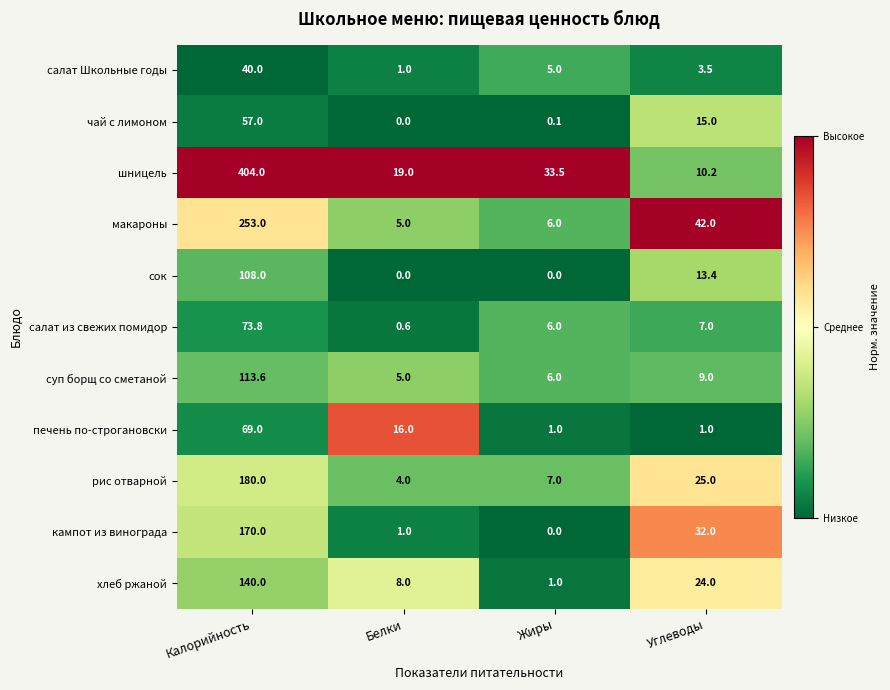

The value of суп борщ со сметаной at Жиры is 6.0. True or false?

True